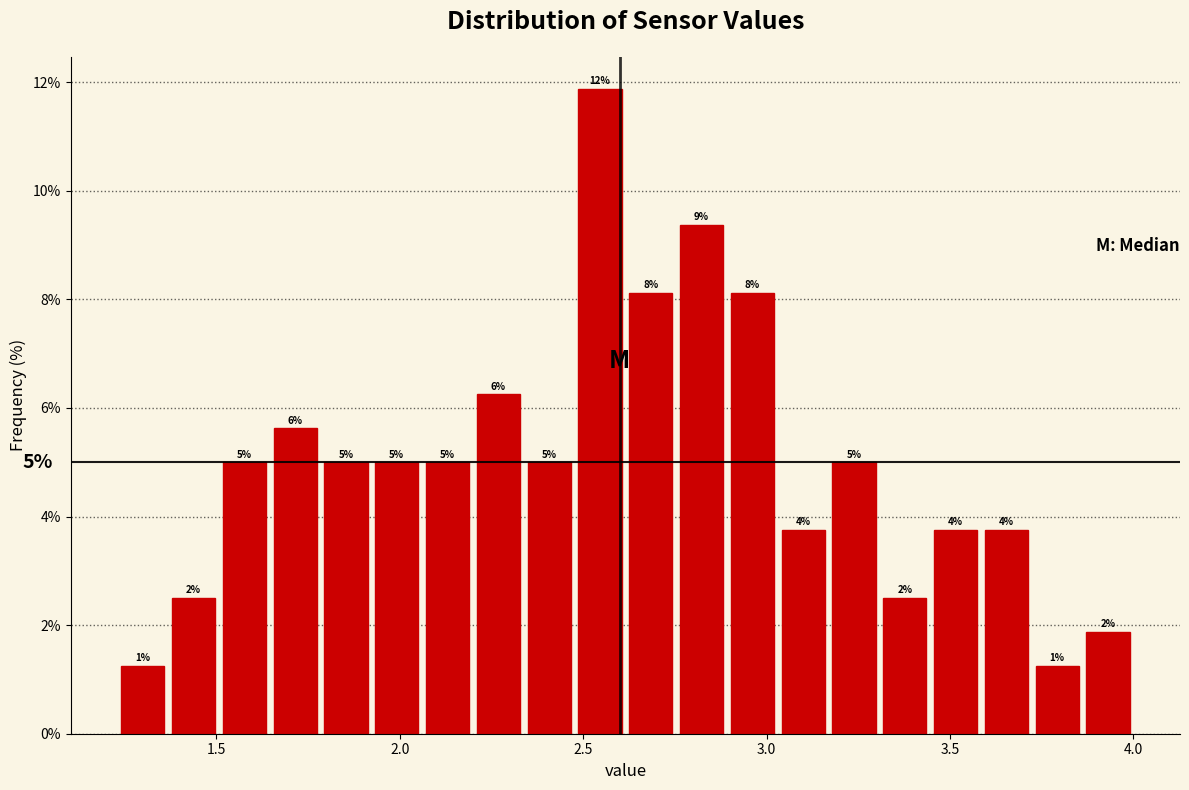

Read against the x-axis, roughly where is the centre of the tallest bar?

2.55